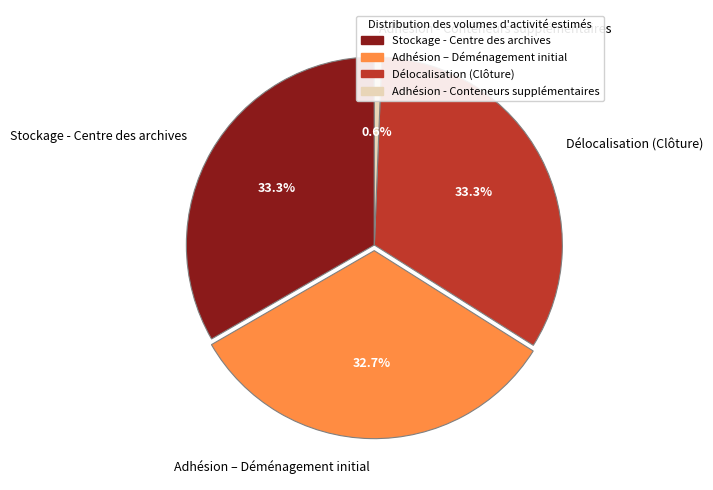

Is it true that Adhésion - Conteneurs supplémentaires is 1% of the pie?

True